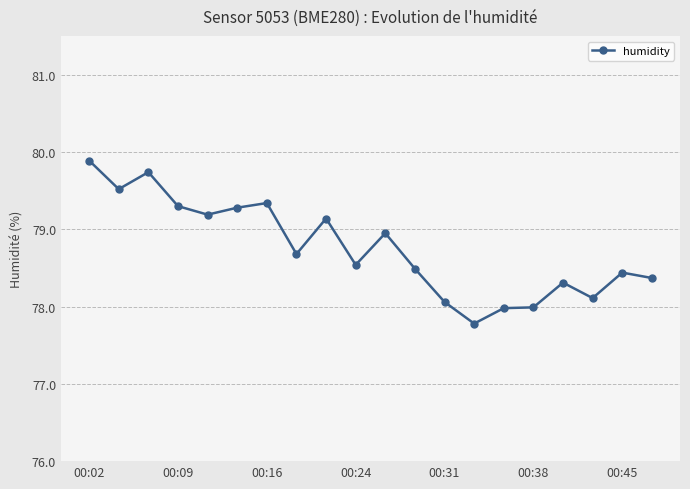

What is the average value?

78.8